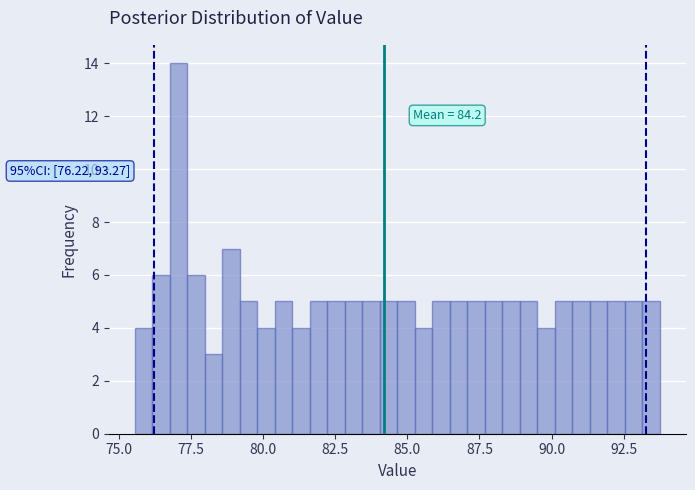

Read against the x-axis, roughly where is the centre of the tallest bar?

77.0